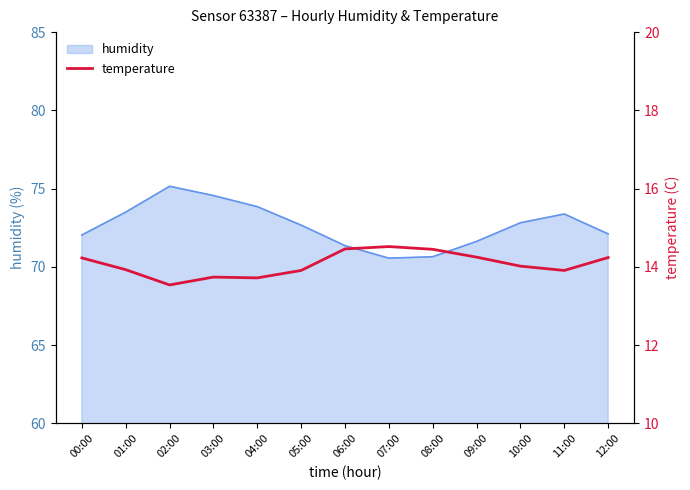

What is the lowest value of the humidity series?

70.6